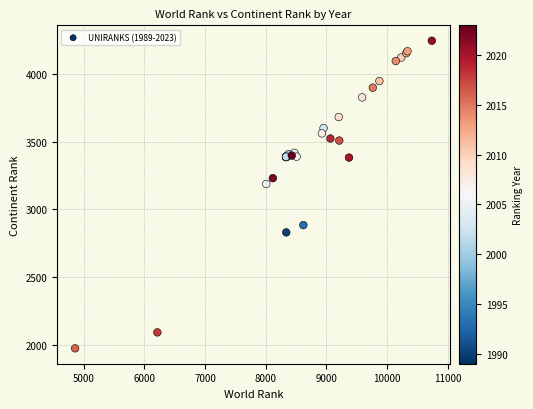

What Y value in the scatter plot is closest to 3109?

3187